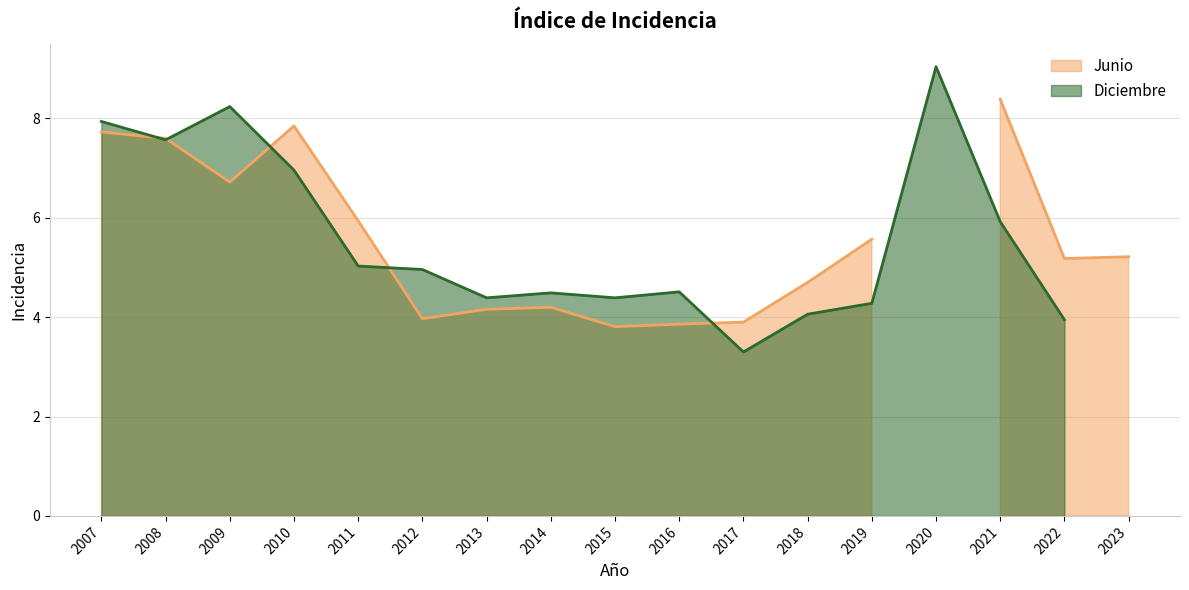

What is the value of the Junio point at the 9th from the left?

3.8